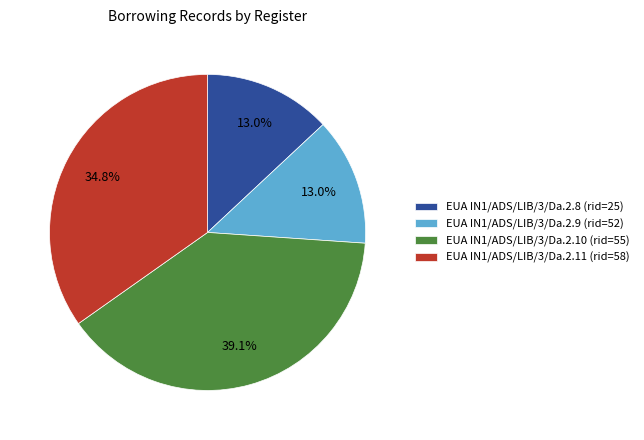

What is the ratio of the value at EUA IN1/ADS/LIB/3/Da.2.8 (rid=25) to the value at EUA IN1/ADS/LIB/3/Da.2.10 (rid=55)?

0.3